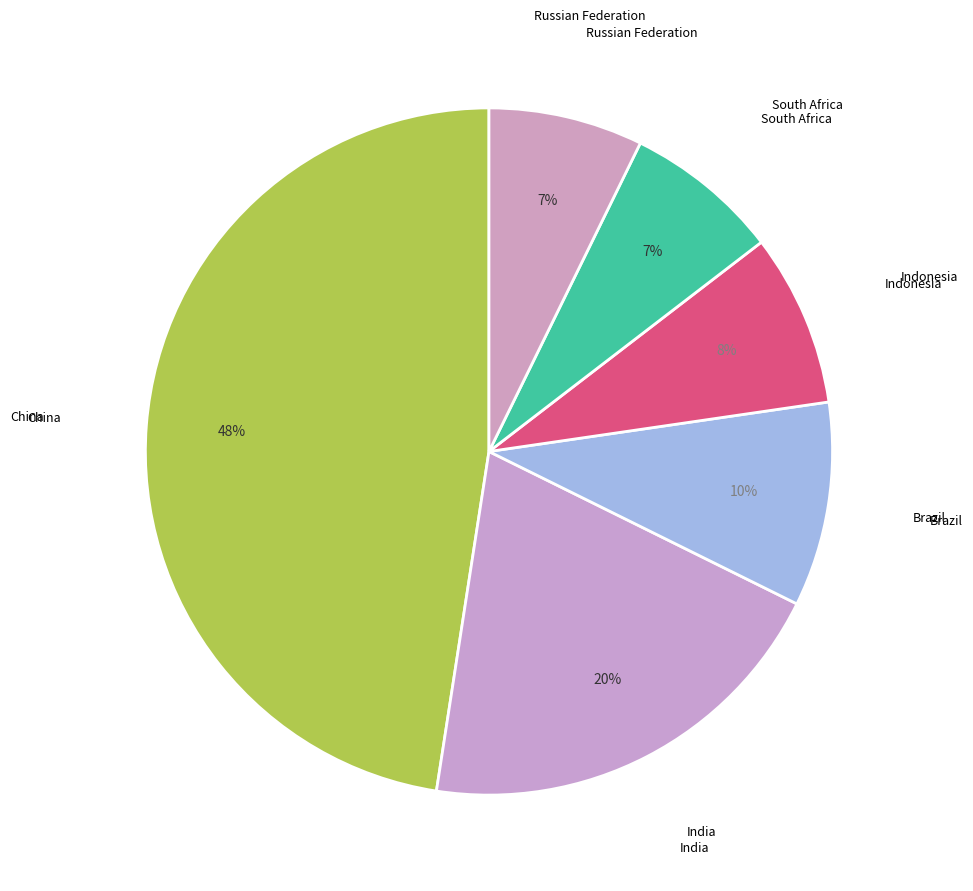

Count the number of slices in the pie.

6